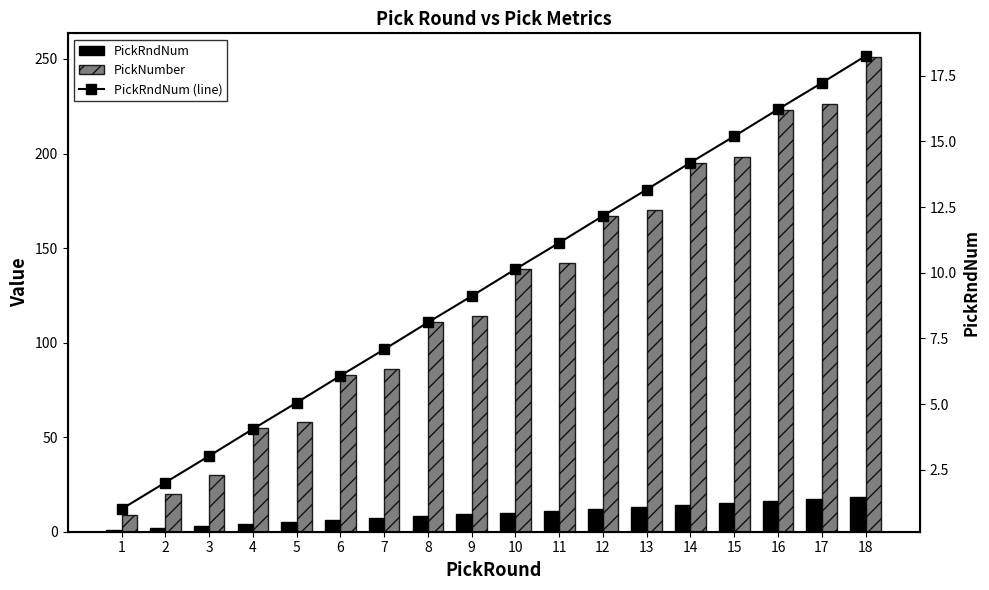

At which label does PickNumber reach its peak?

18